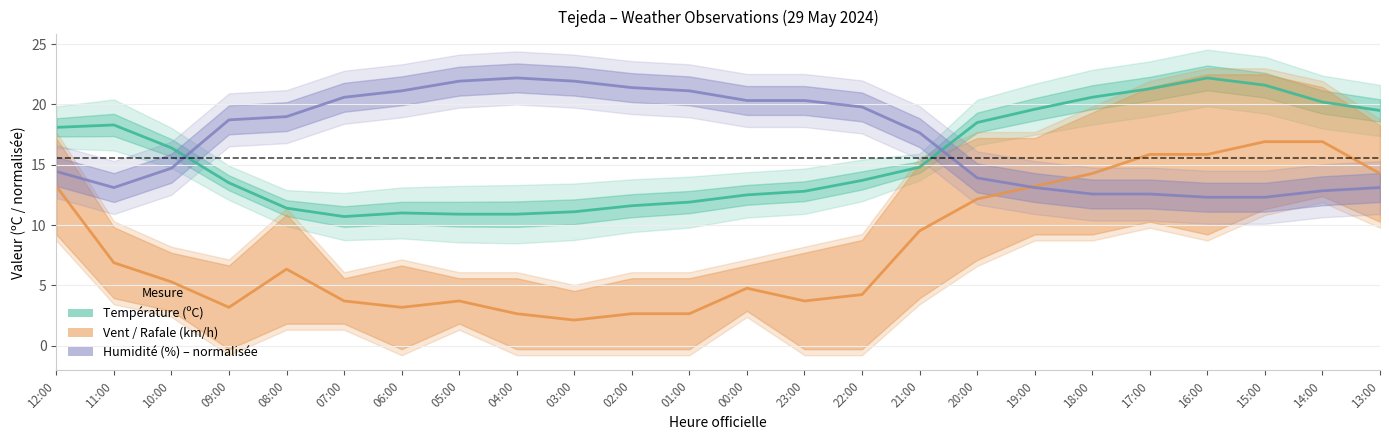

What is the difference between the Température (ºC) values at 21:00 and 11:00?

3.5